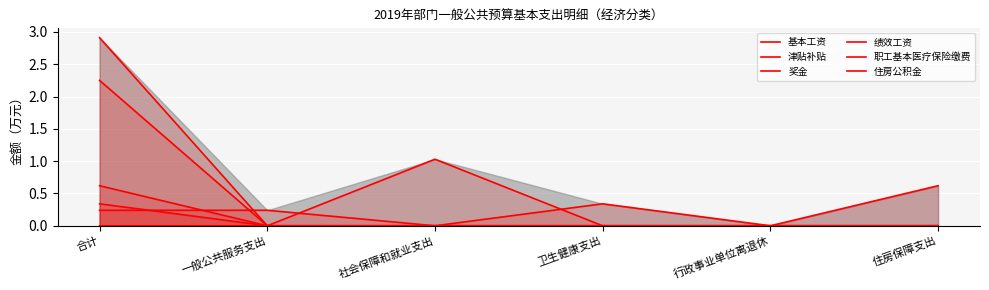

At which category is the sum across all series the highest?

合计